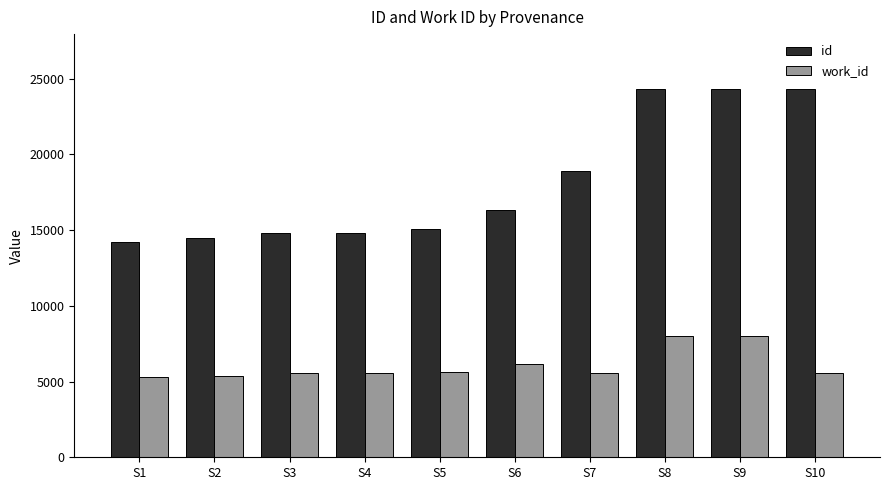

What is the maximum value for work_id?

7984